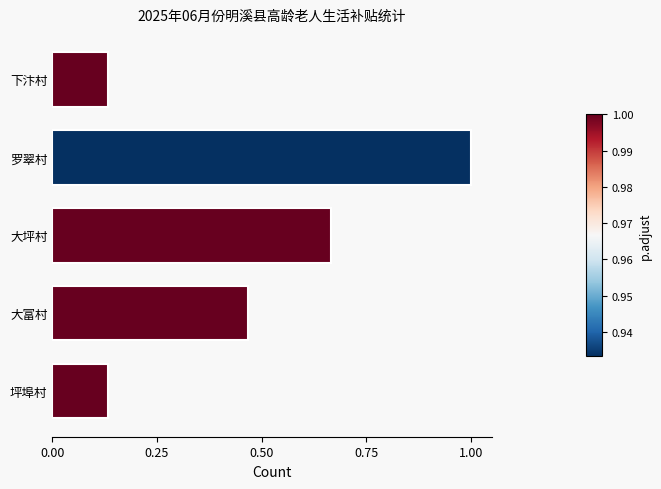

What is the maximum value shown in the chart?

1.0